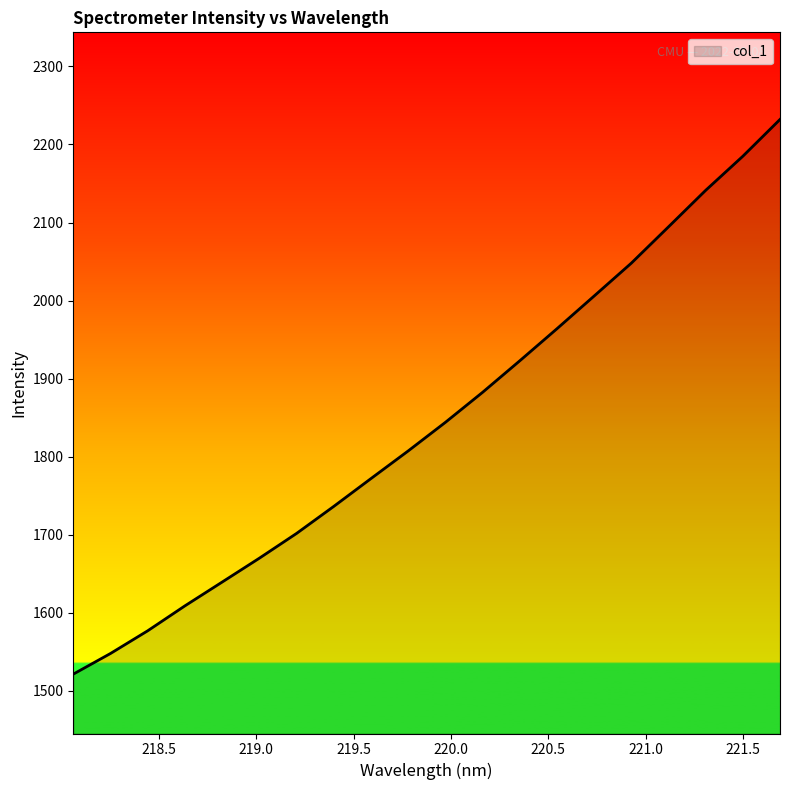

How many distinct data groups are displayed?

1